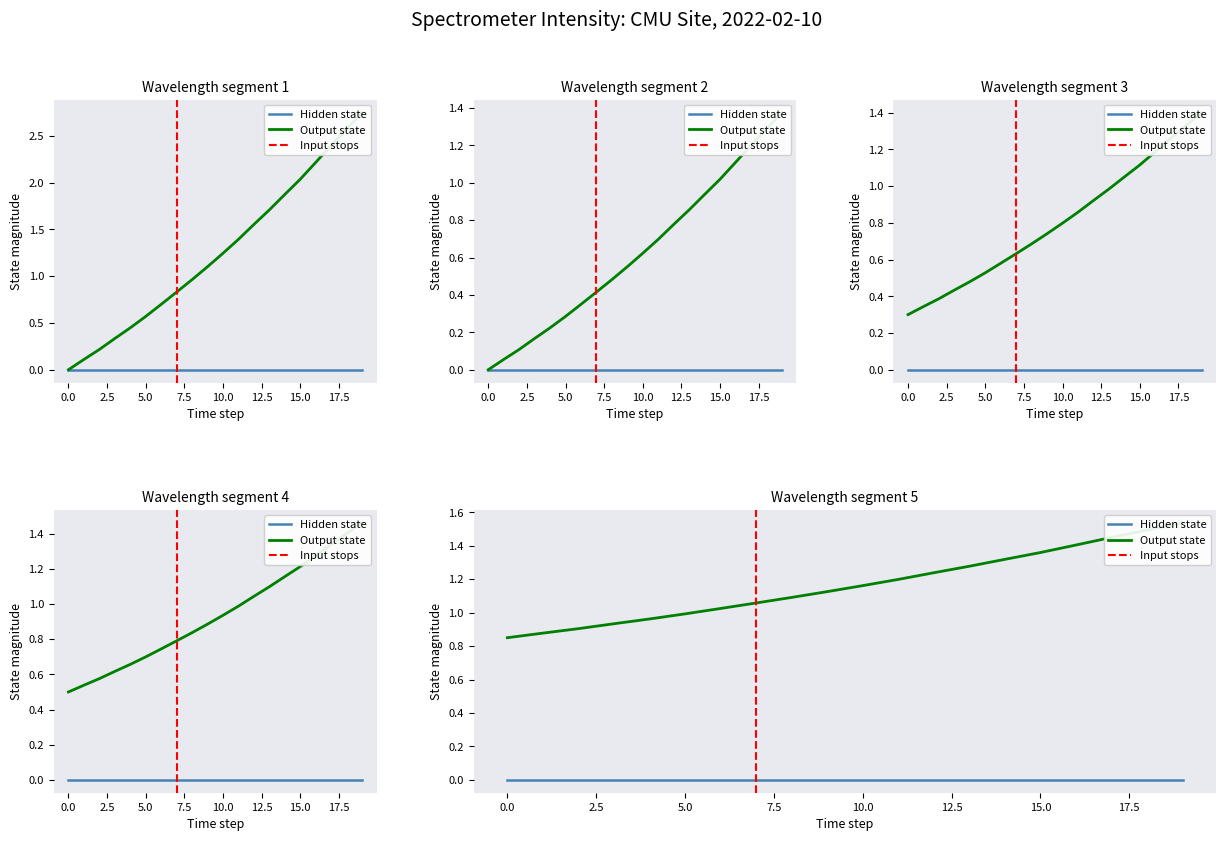

True or false: the data has more than 0 interior local peaks.

False